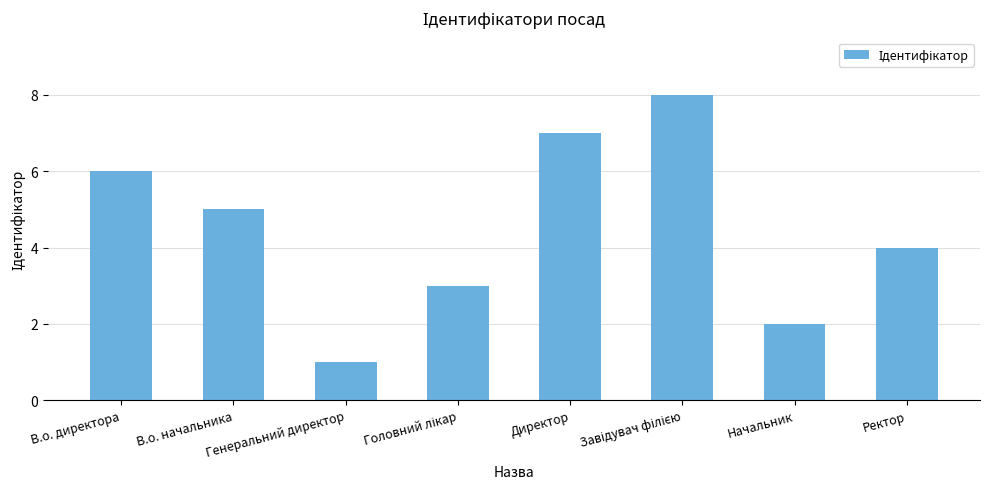

What is the difference between the second highest and second lowest values?

5